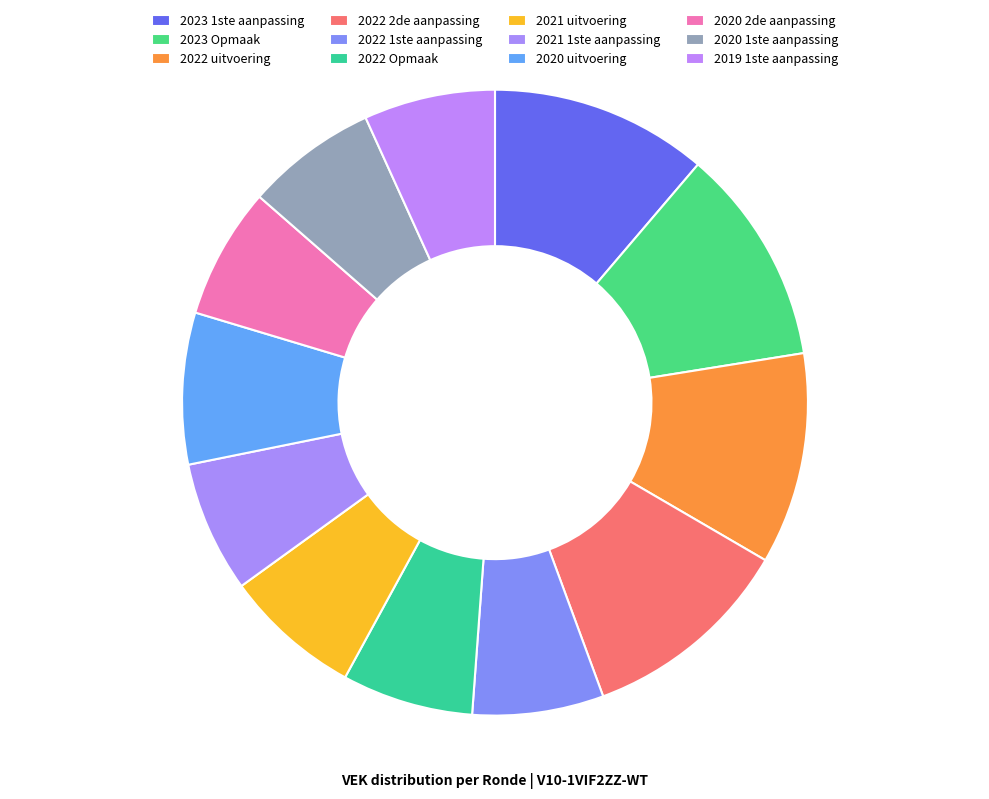

Does 2020 1ste aanpassing represent more than half of the total?

No